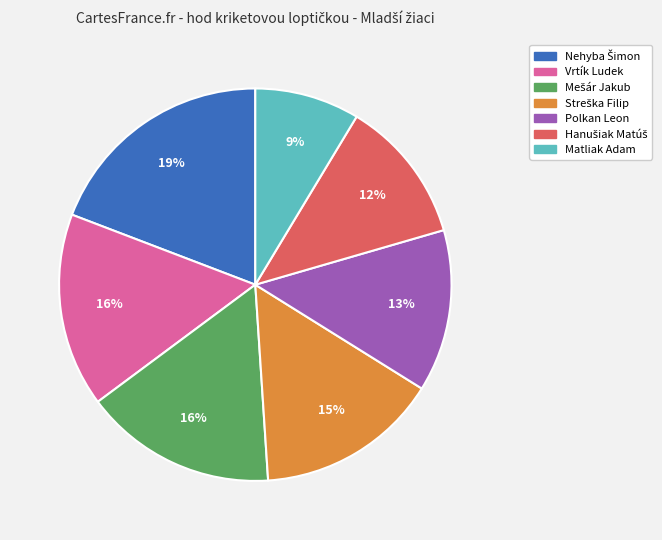

To the nearest percent, what percentage of the pie is Vrtík Ludek?

16%